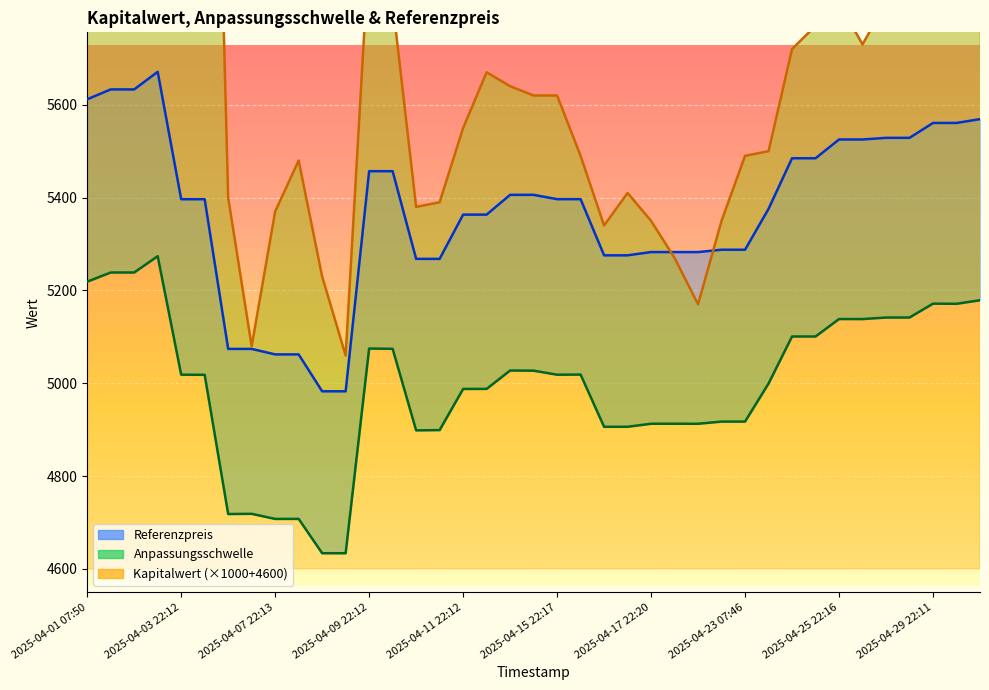

The value of Anpassungsschwelle at 2025-04-28 07:47 is 1192.2. True or false?

False